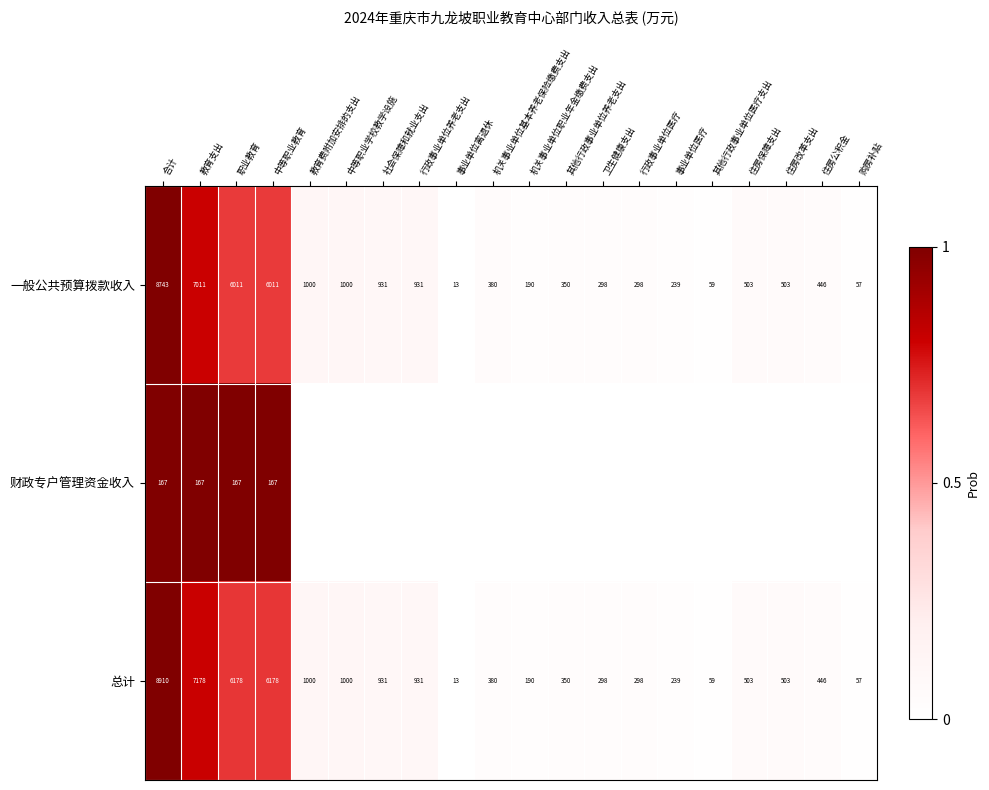

How many values in the 一般公共预算拨款收入 series are below 503?

10